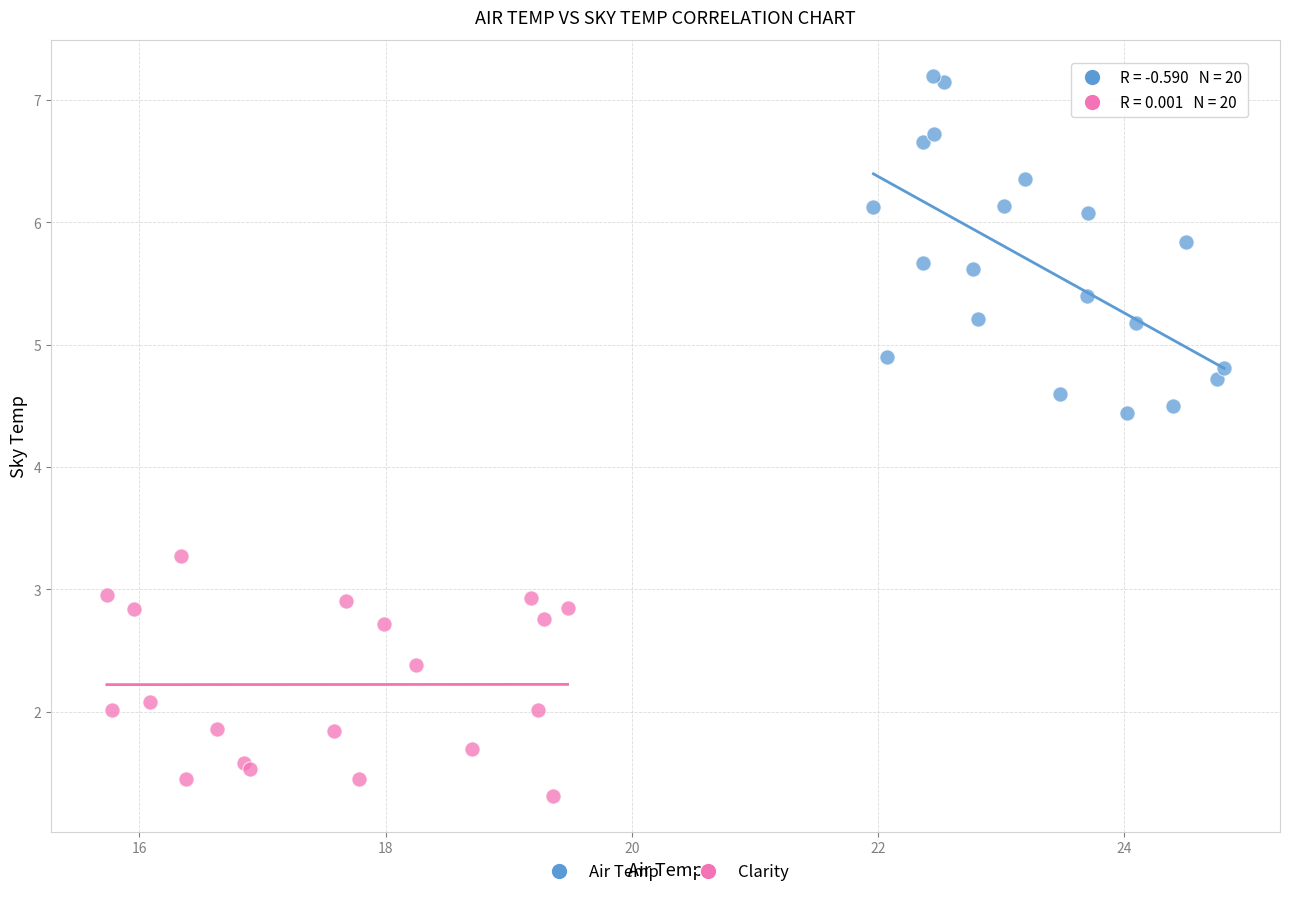

Which series has the widest spread of Y values?

Air Temp